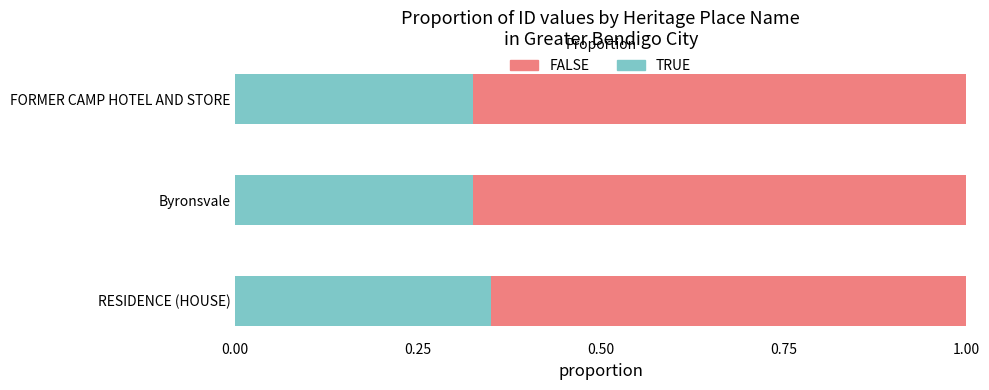

What is the sum of all TRUE values?

1.0